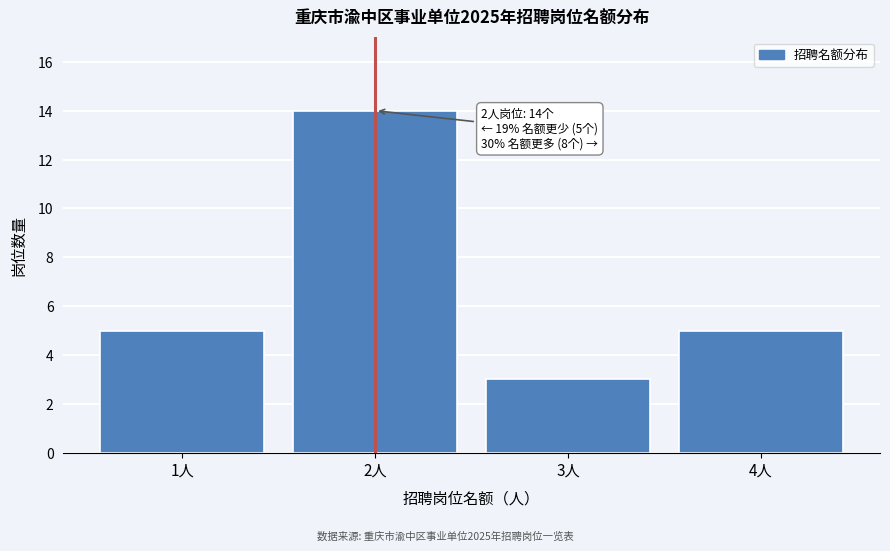

Over which range of the x-axis is the bar tallest?

1.5 to 2.5